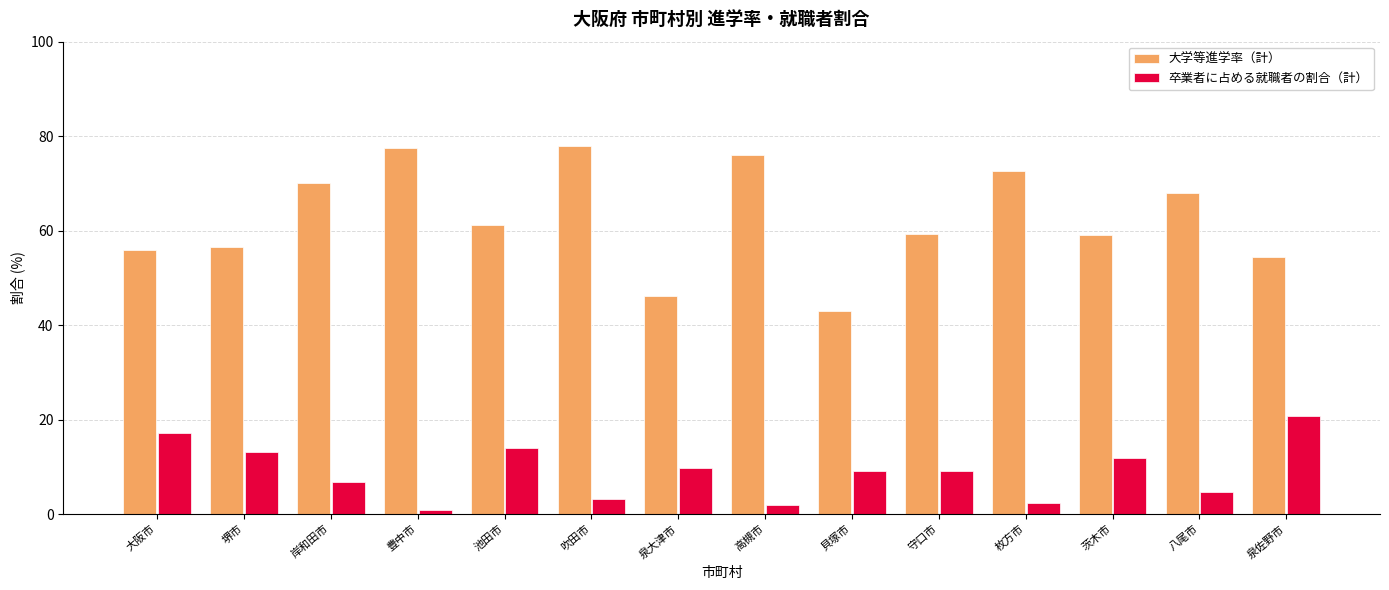

Is it true that 大学等進学率（計） equals 29.3 at 泉大津市?

False